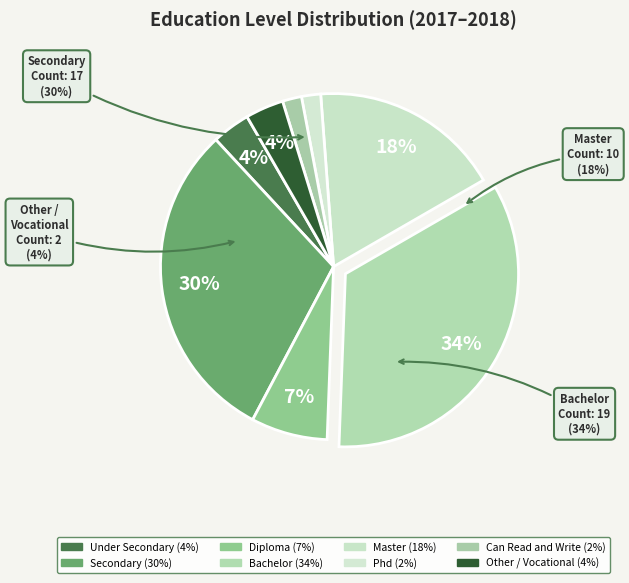

Which slice is the smallest?

Phd